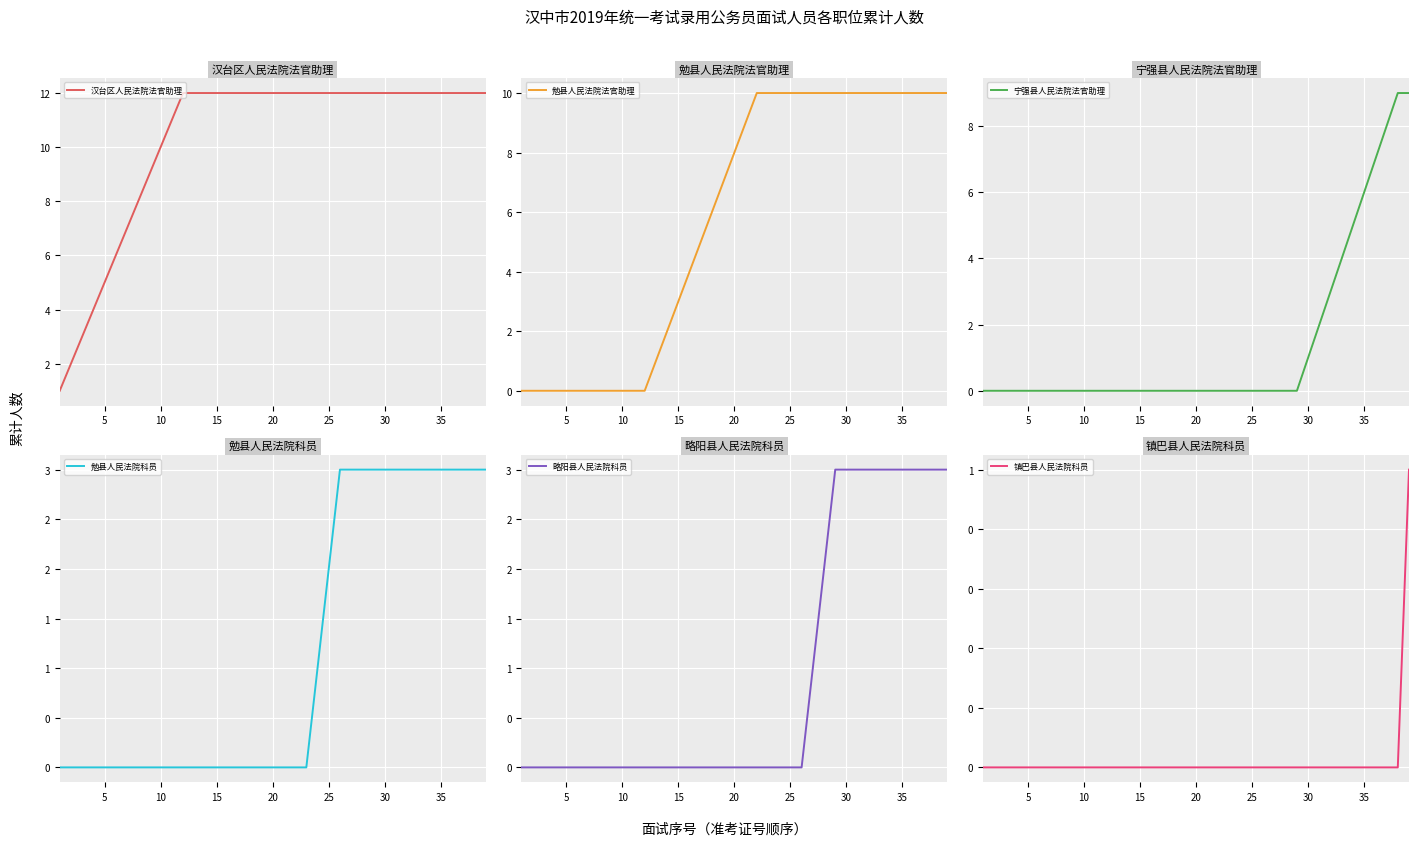

Is this an area chart (filled region under the line)?

No